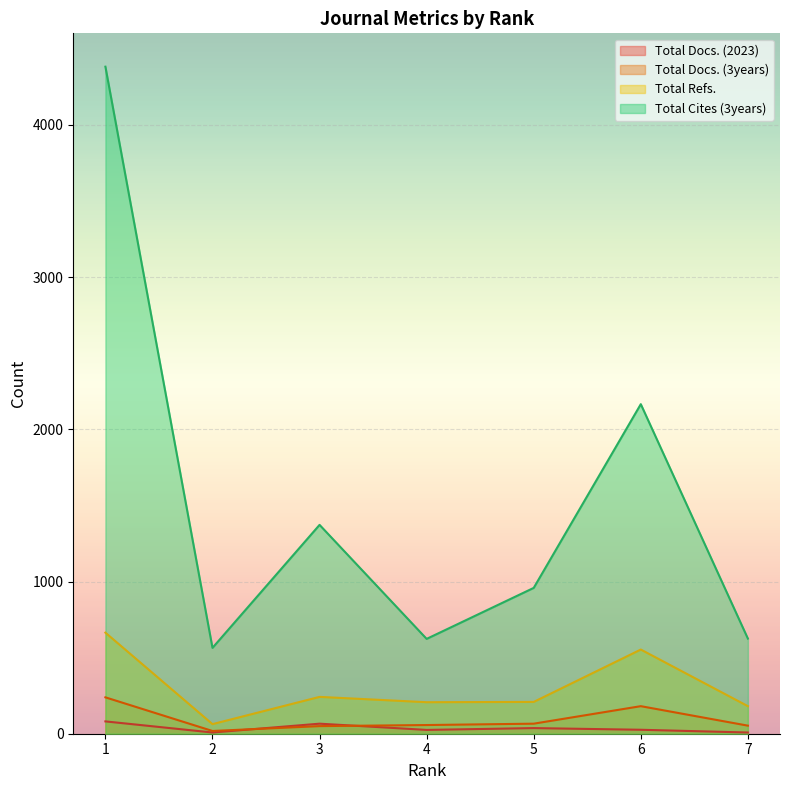

Which has a higher value, 1 or 4?

1